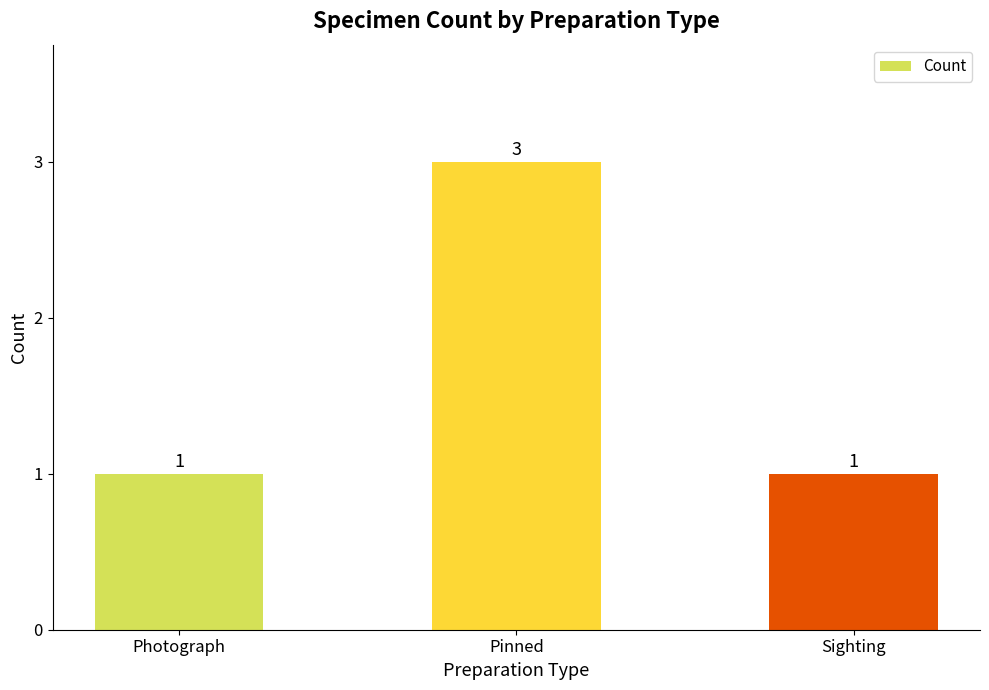

What is the difference between the values at Pinned and Photograph?

2